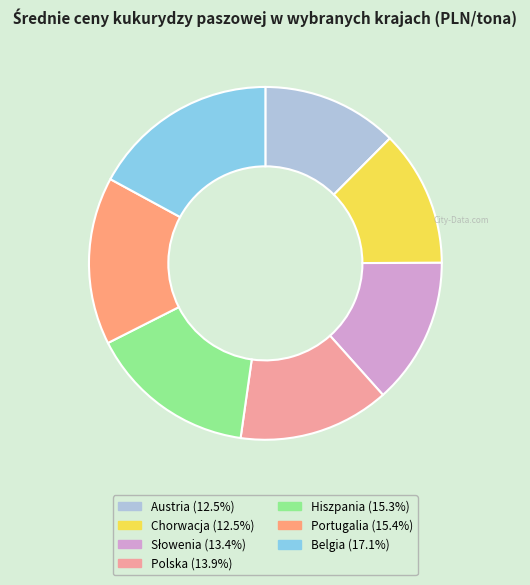

Is Austria the majority of the pie?

No